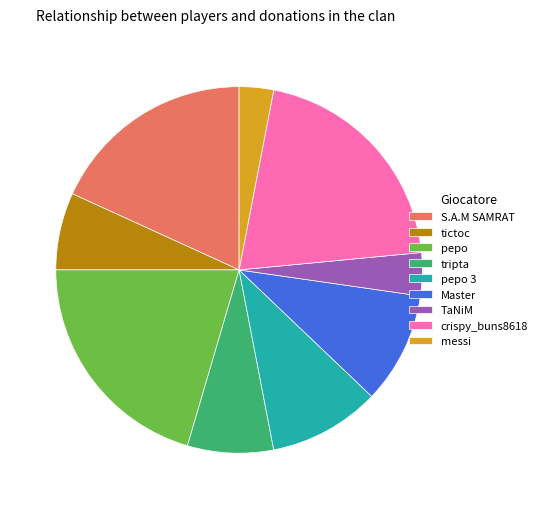

Is there any slice that represents more than half of the pie?

No